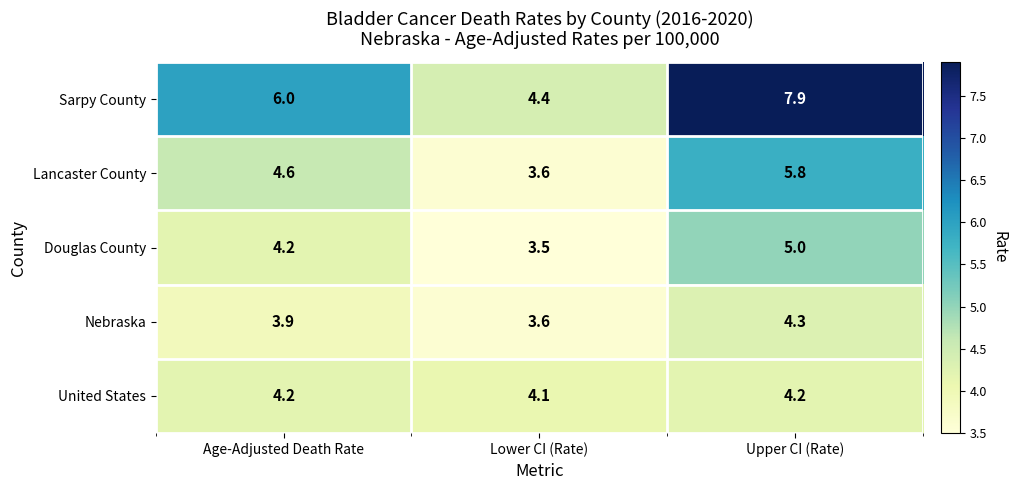

True or false: Lancaster County has a value of 5.8 at Upper CI (Rate).

True